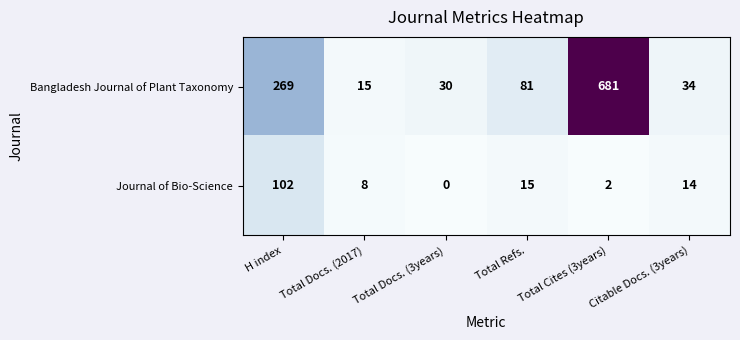

Where is Journal of Bio-Science nearest to the value 51?

Total Refs.